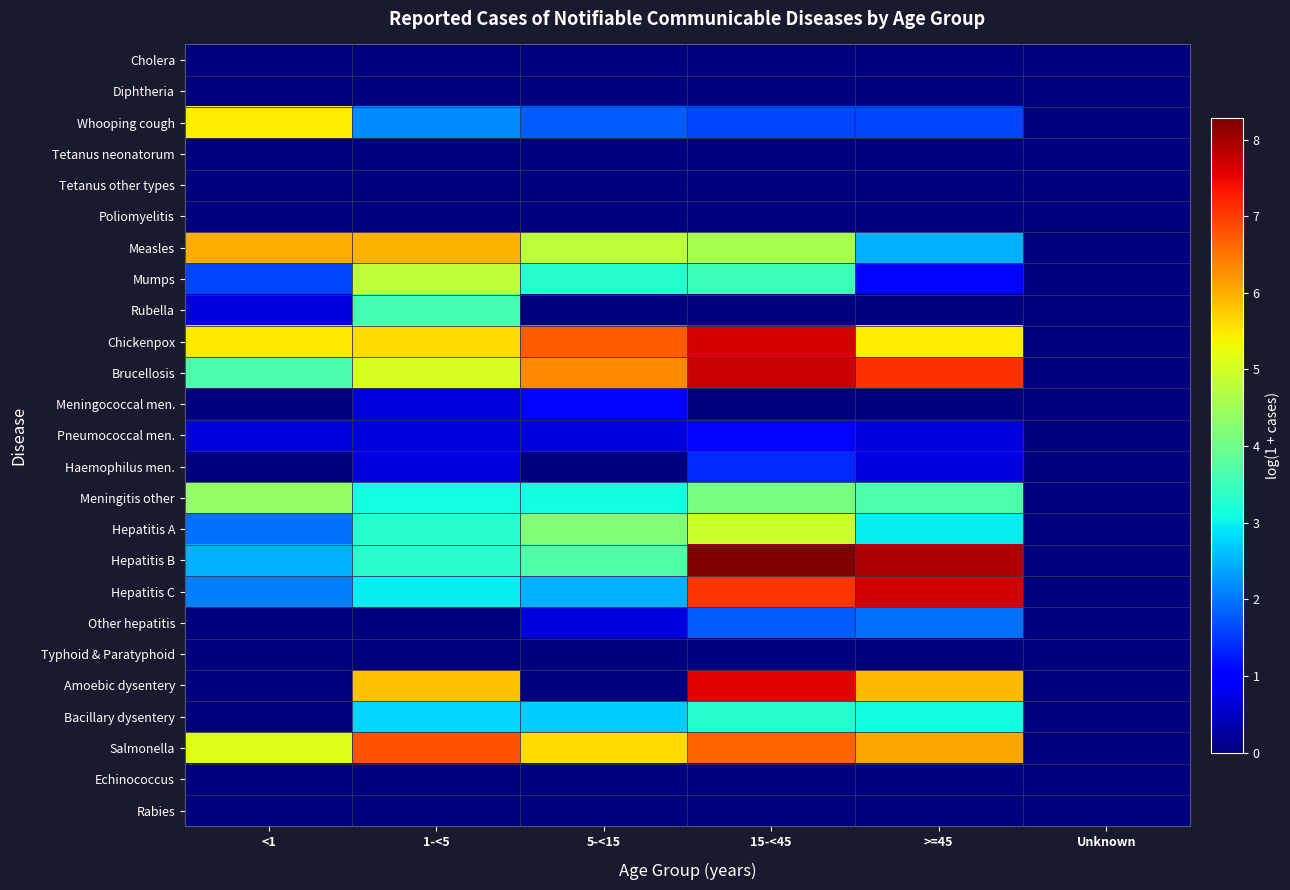

Rank the series by their maximum value, from lowest to highest.

Cholera, Diphtheria, Tetanus neonatorum, Tetanus other types, Poliomyelitis, Typhoid & Paratyphoid, Echinococcus, Rabies, Meningococcal men., Pneumococcal men., Haemophilus men., Other hepatitis, Bacillary dysentery, Rubella, Meningitis other, Mumps, Hepatitis A, Whooping cough, Measles, Salmonella, Amoebic dysentery, Chickenpox, Hepatitis C, Brucellosis, Hepatitis B